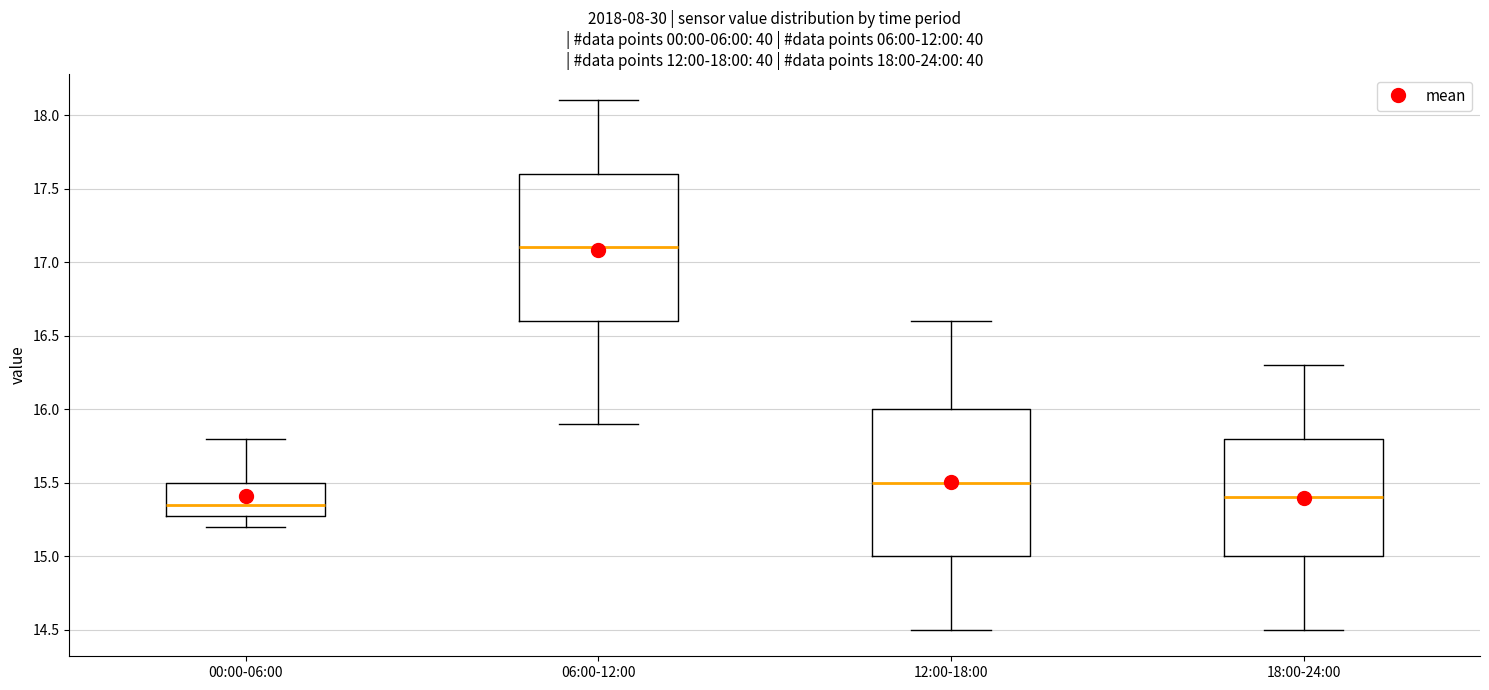

Where does the lower whisker of the box for 12:00-18:00 end on the y-axis? The values are not printed on the chart, so give them approximately, as read against the axis.

14.50